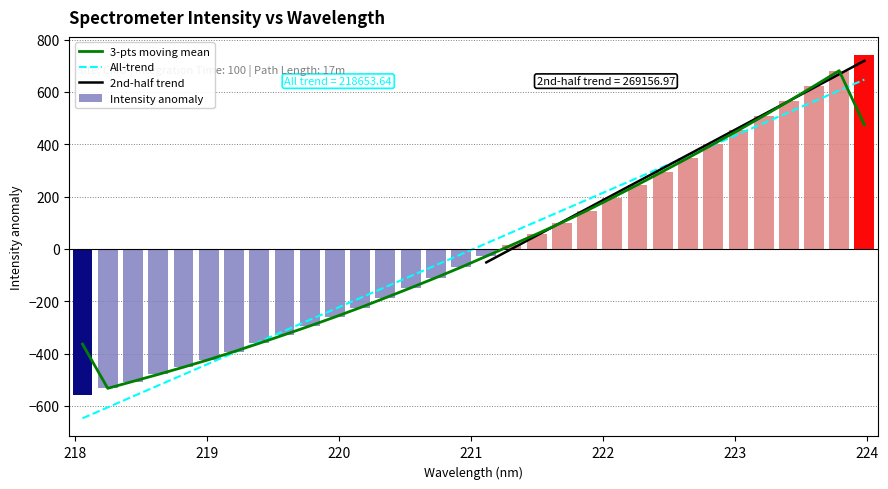

How many bars are there in total?

32